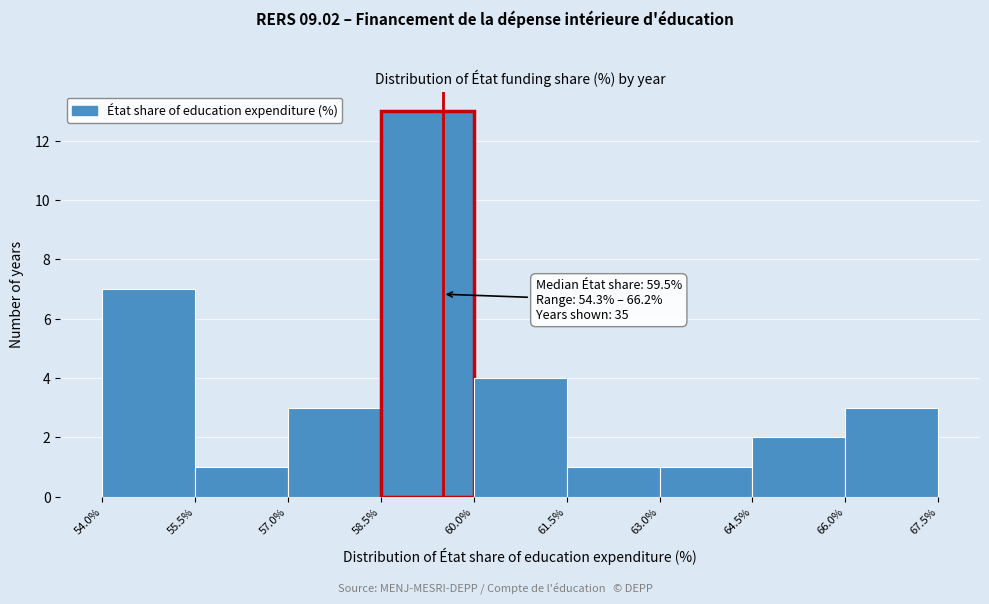

Which range on the x-axis has the tallest bar?

58.5% to 60.0%